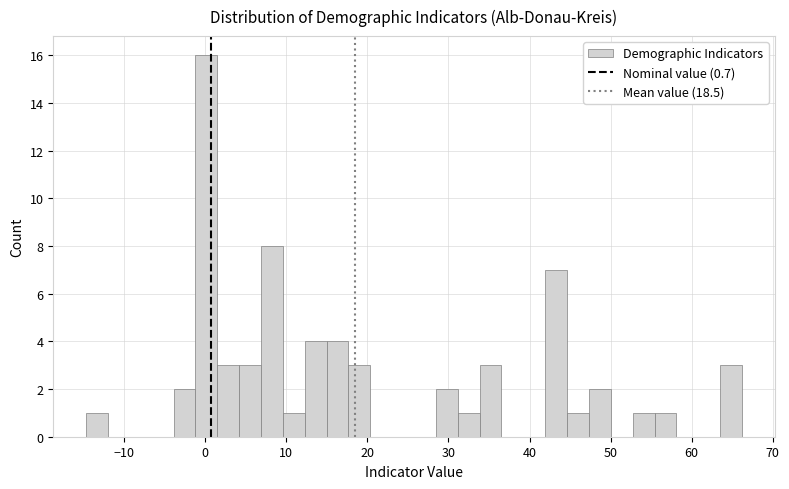

Read against the x-axis, roughly where is the centre of the tallest bar?

0